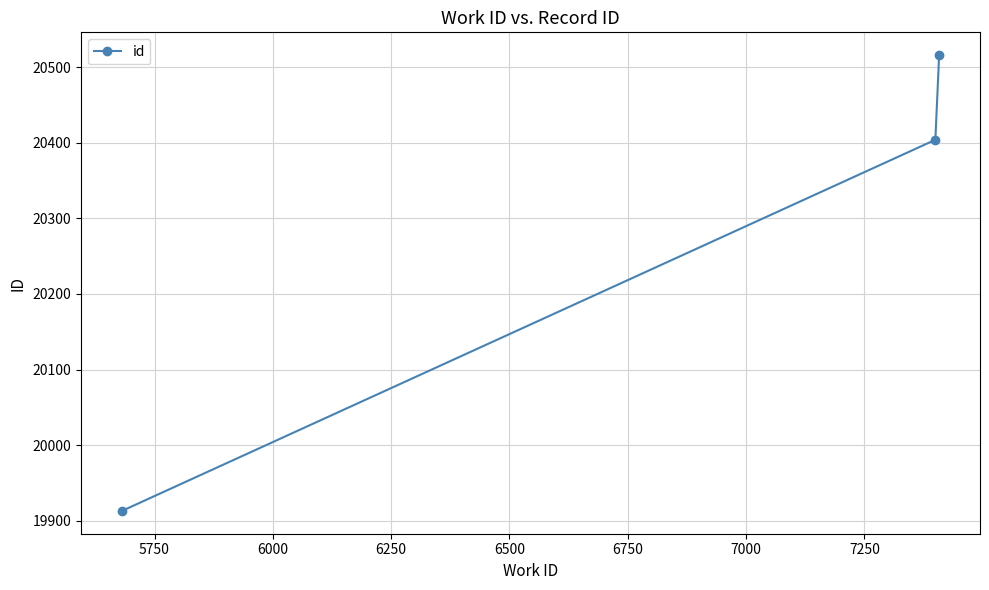

What is the value of the 3rd point from the left?

20516